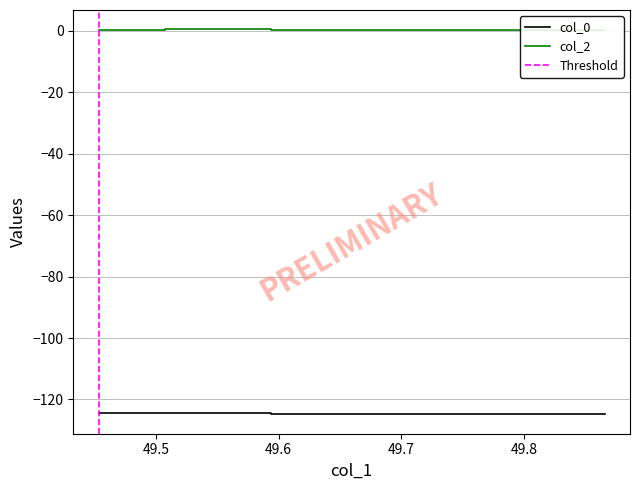

True or false: col_2 and col_0 cross at least once.

False